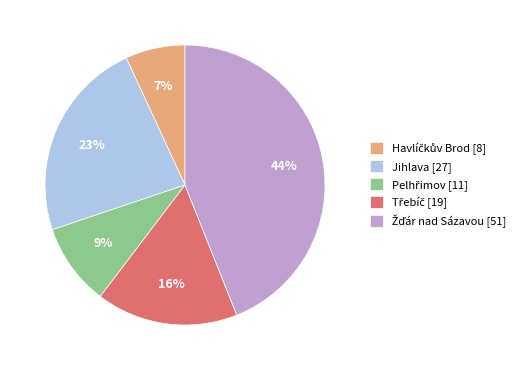

Is it true that Jihlava [27] is 16% of the pie?

False